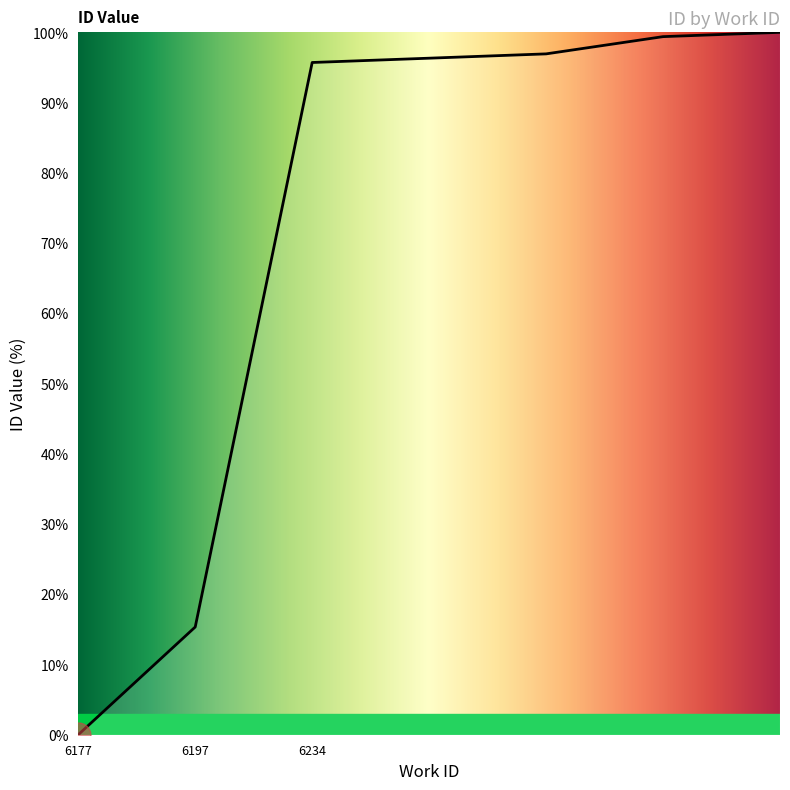

What is the average value?

72.0